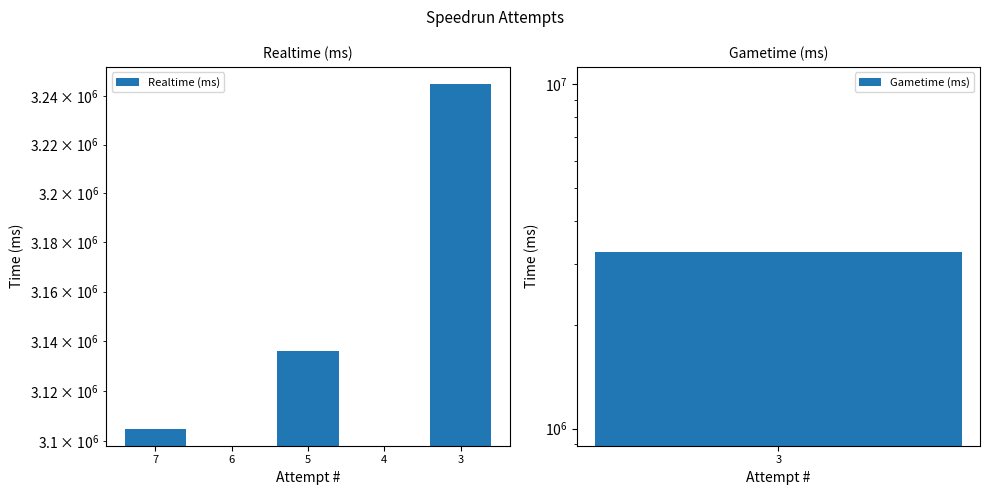

Which category has the highest value across all series?

3